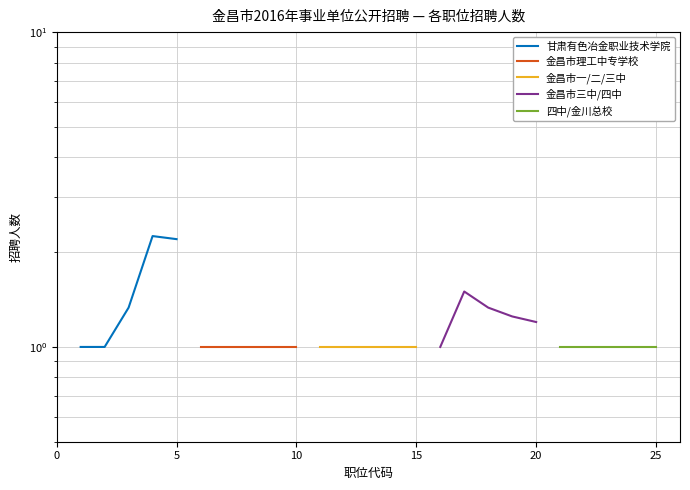

Count the 甘肃有色冶金职业技术学院 values in the range 1 to 2.

3